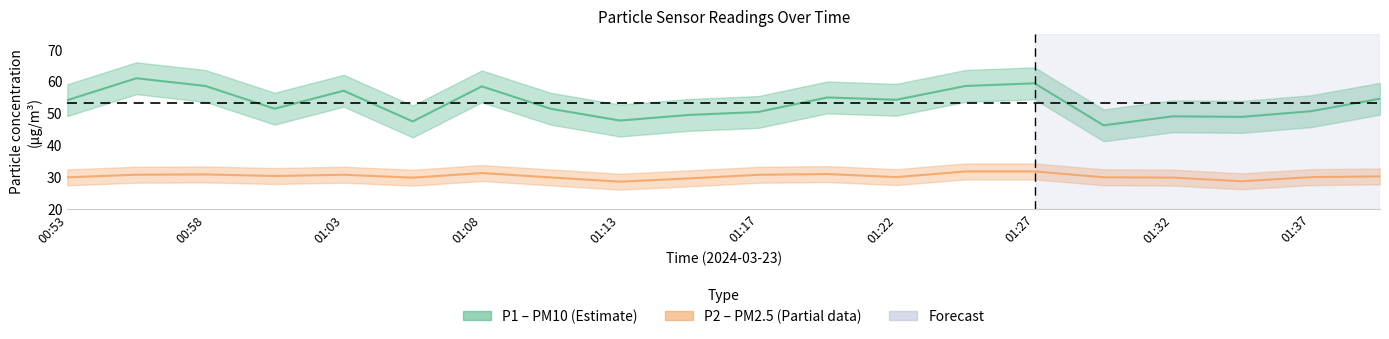

What is the average value of the P2 series?

30.2